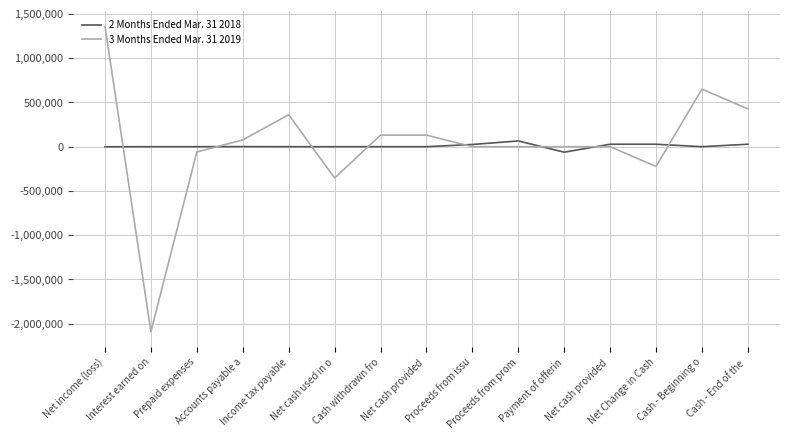

True or false: 2 Months Ended Mar. 31 2018 and 3 Months Ended Mar. 31 2019 cross at least once.

True